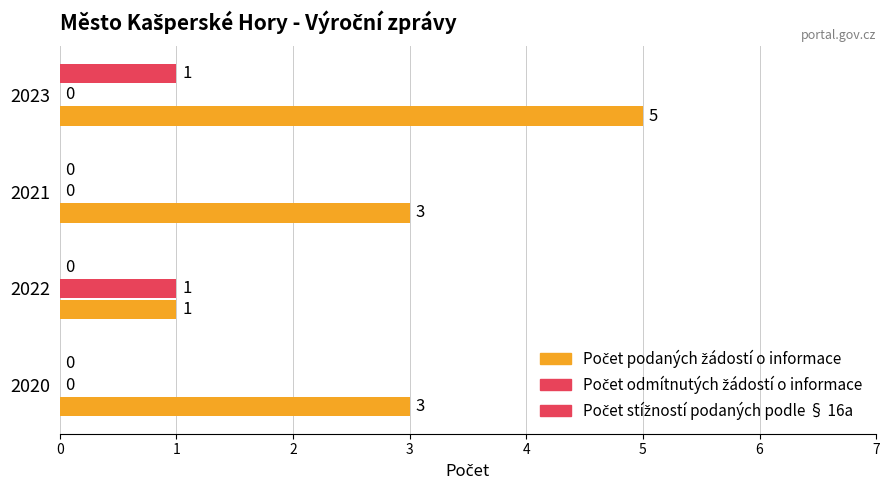

List the series in order of their peak value, highest first.

Počet podaných žádostí o informace, Počet odmítnutých žádostí o informace, Počet stížností podaných podle § 16a